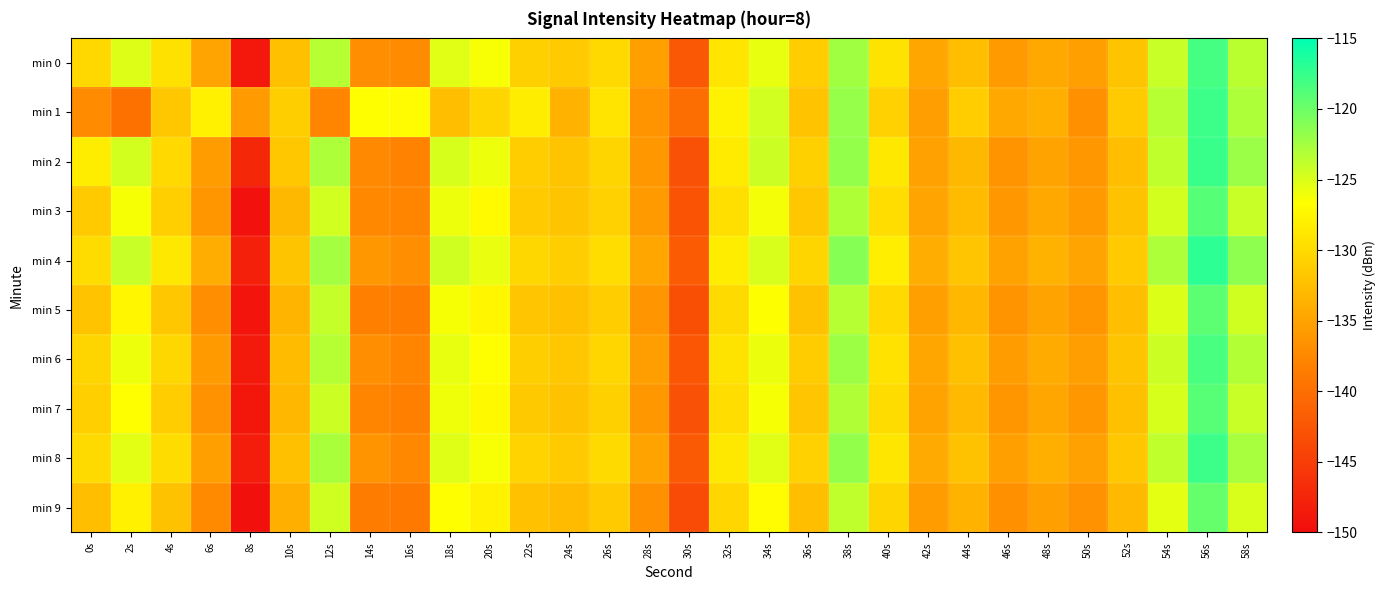

List the series in order of their peak value, highest first.

min 4, min 2, min 1, min 8, min 0, min 6, min 3, min 7, min 5, min 9